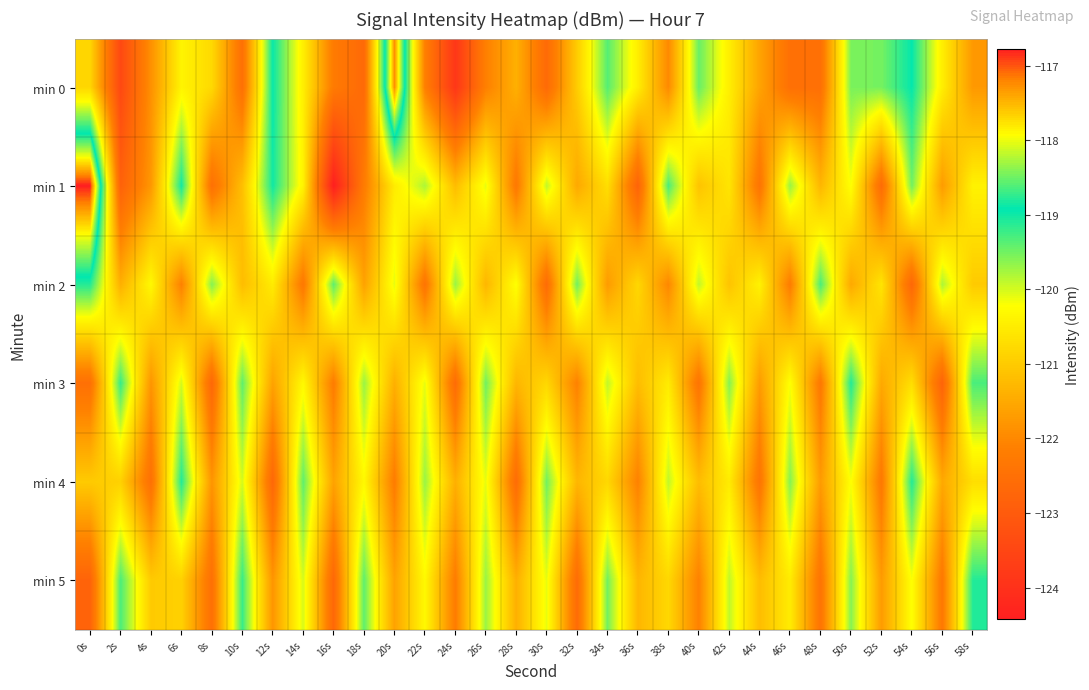

Count the number of categories in the chart.

30